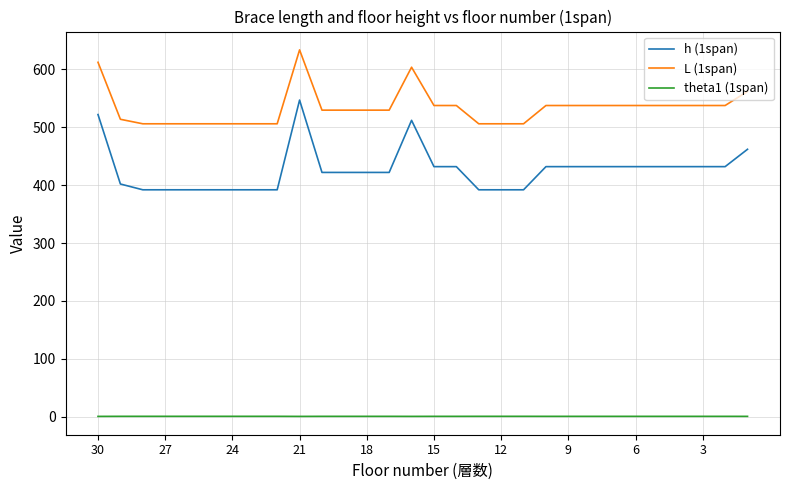

Which series has the largest total across all categories?

L (1span)